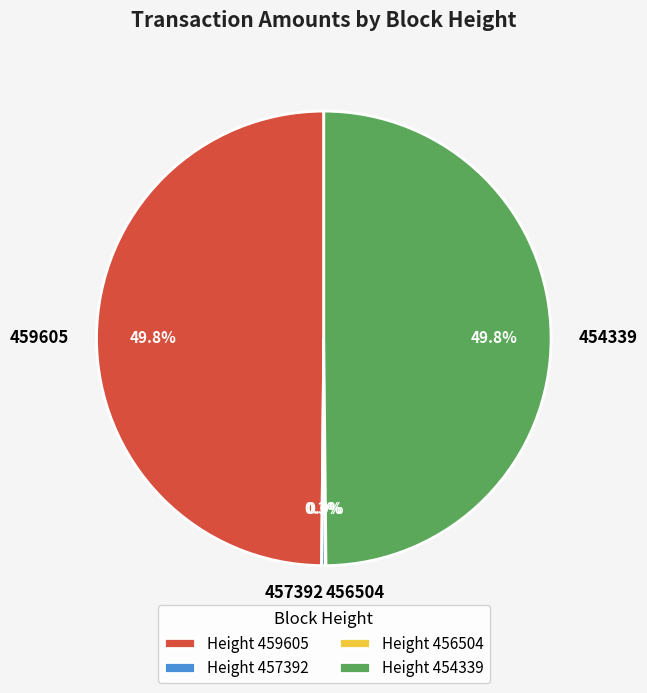

Combined, what portion of the pie is 454339 and 459605?

99.7%